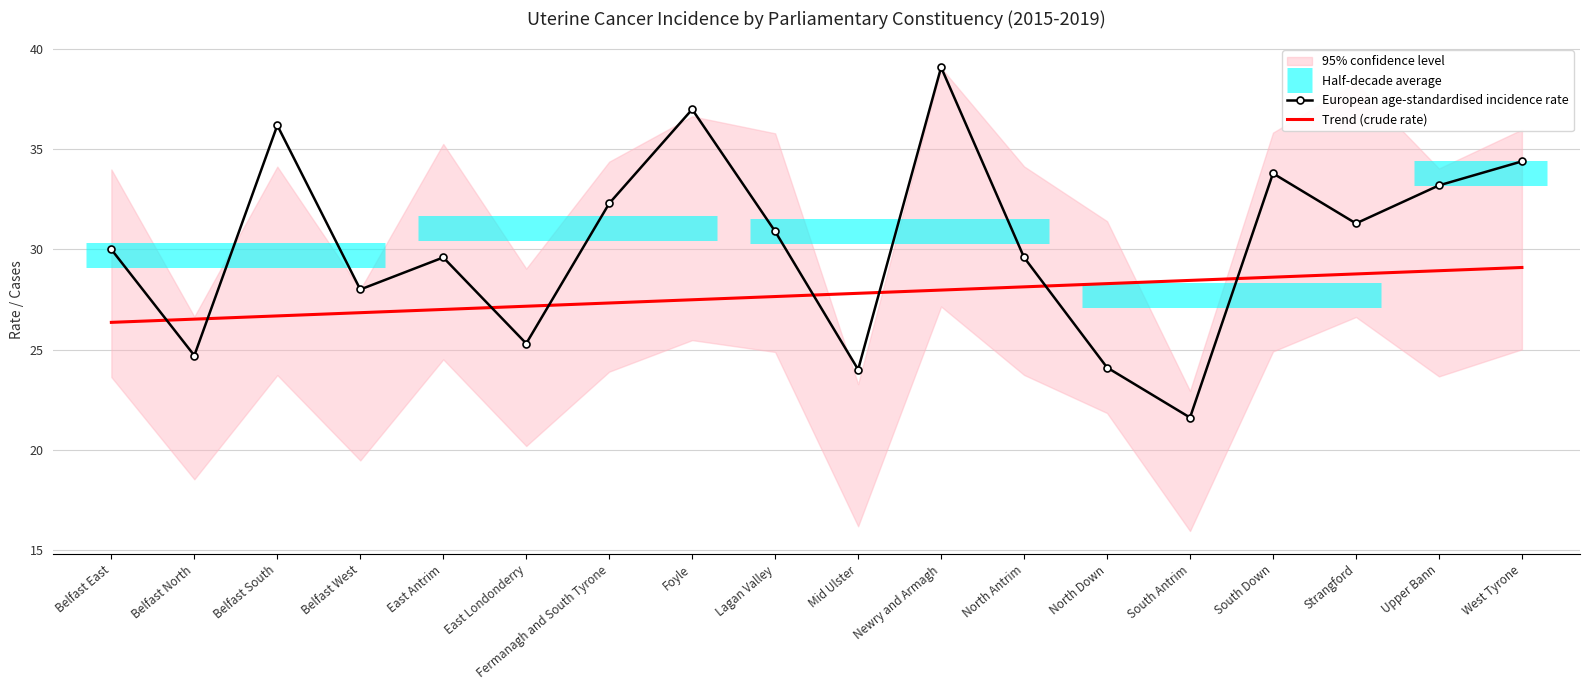

The European age-standardised incidence rate series shows 25.3 at East Londonderry. True or false?

True